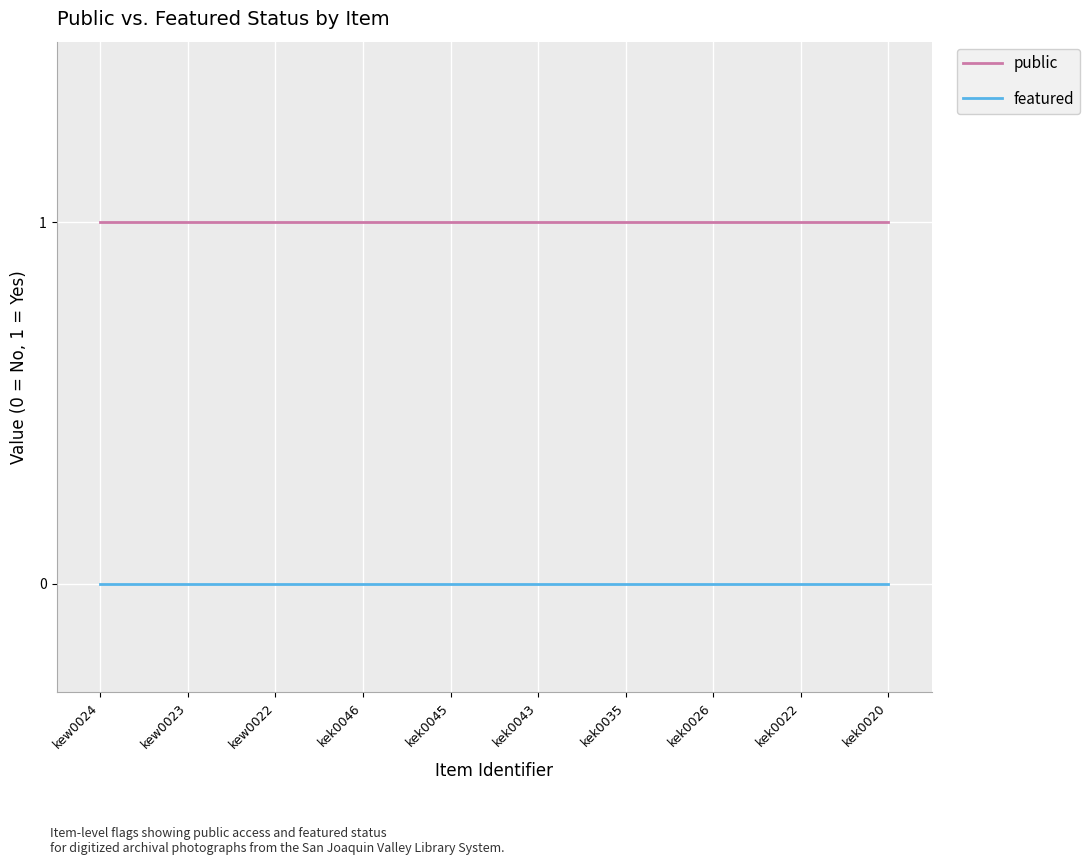

True or false: public has a value of 1 at kek0046.

True